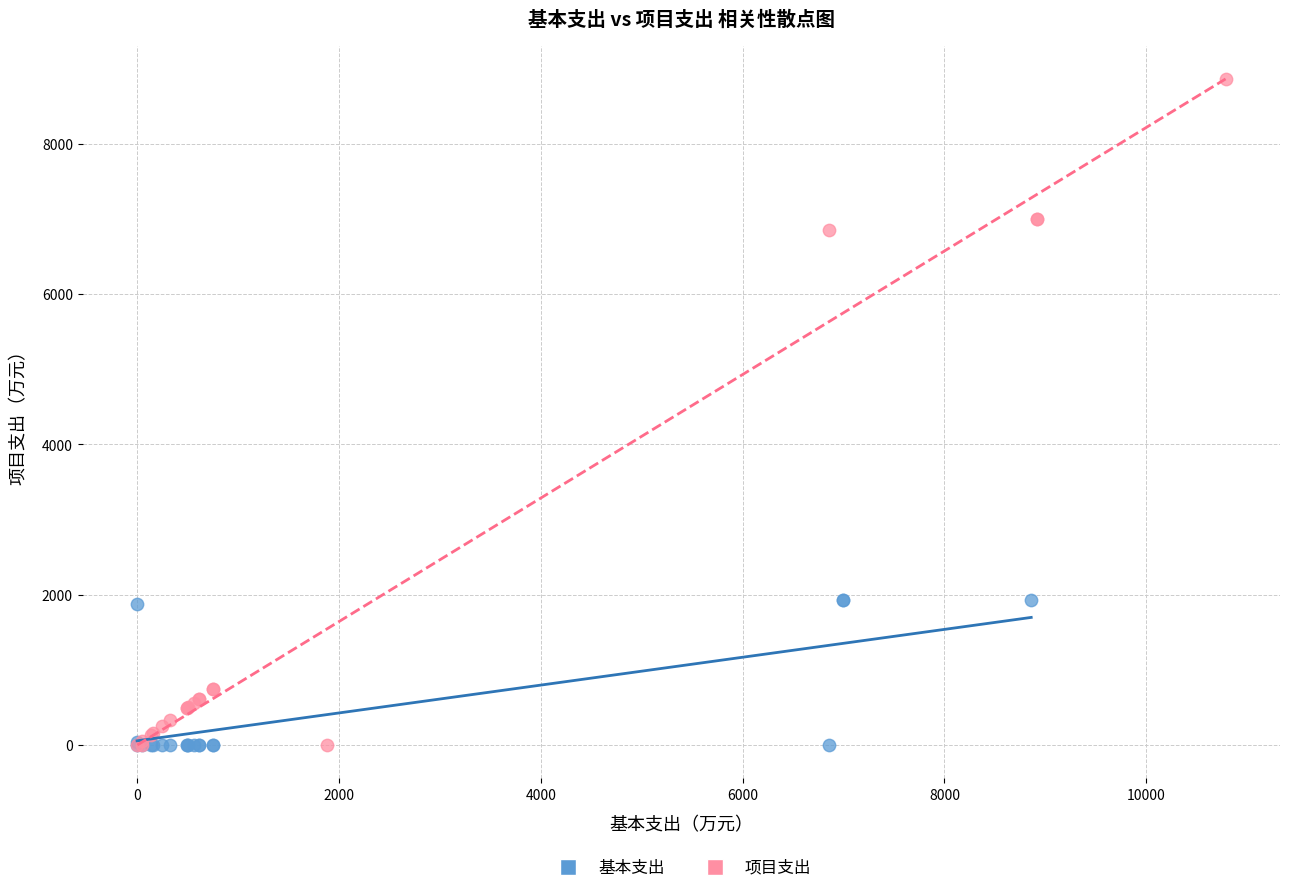

Which series has the widest spread of Y values?

项目支出